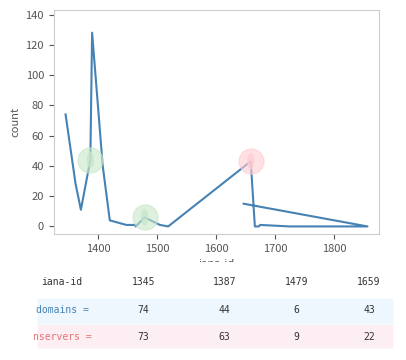

Count the number of data series in this chart.

1